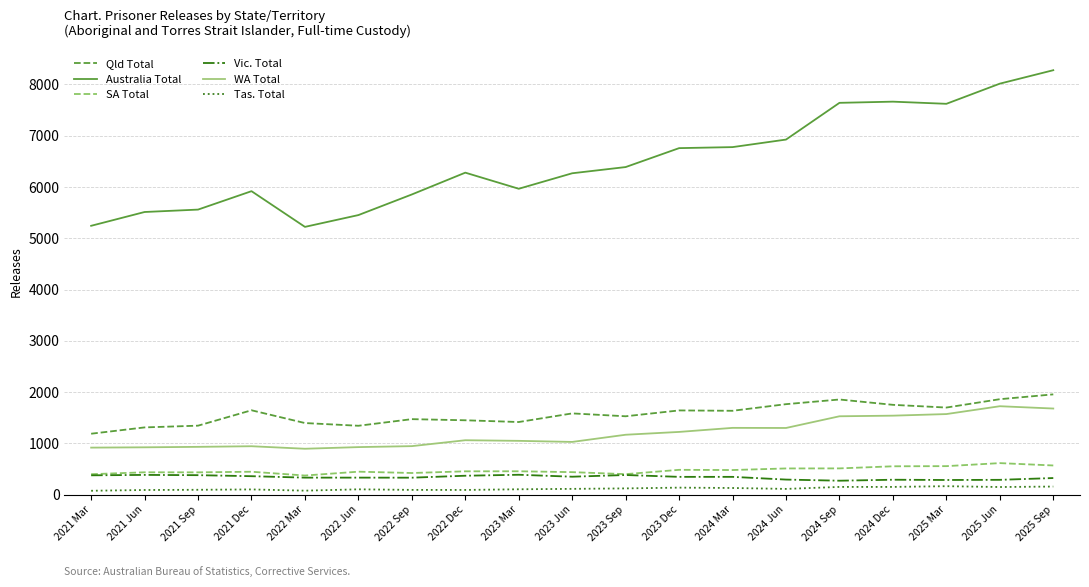

What is the difference between the second highest and second lowest values in the WA Total series?

762